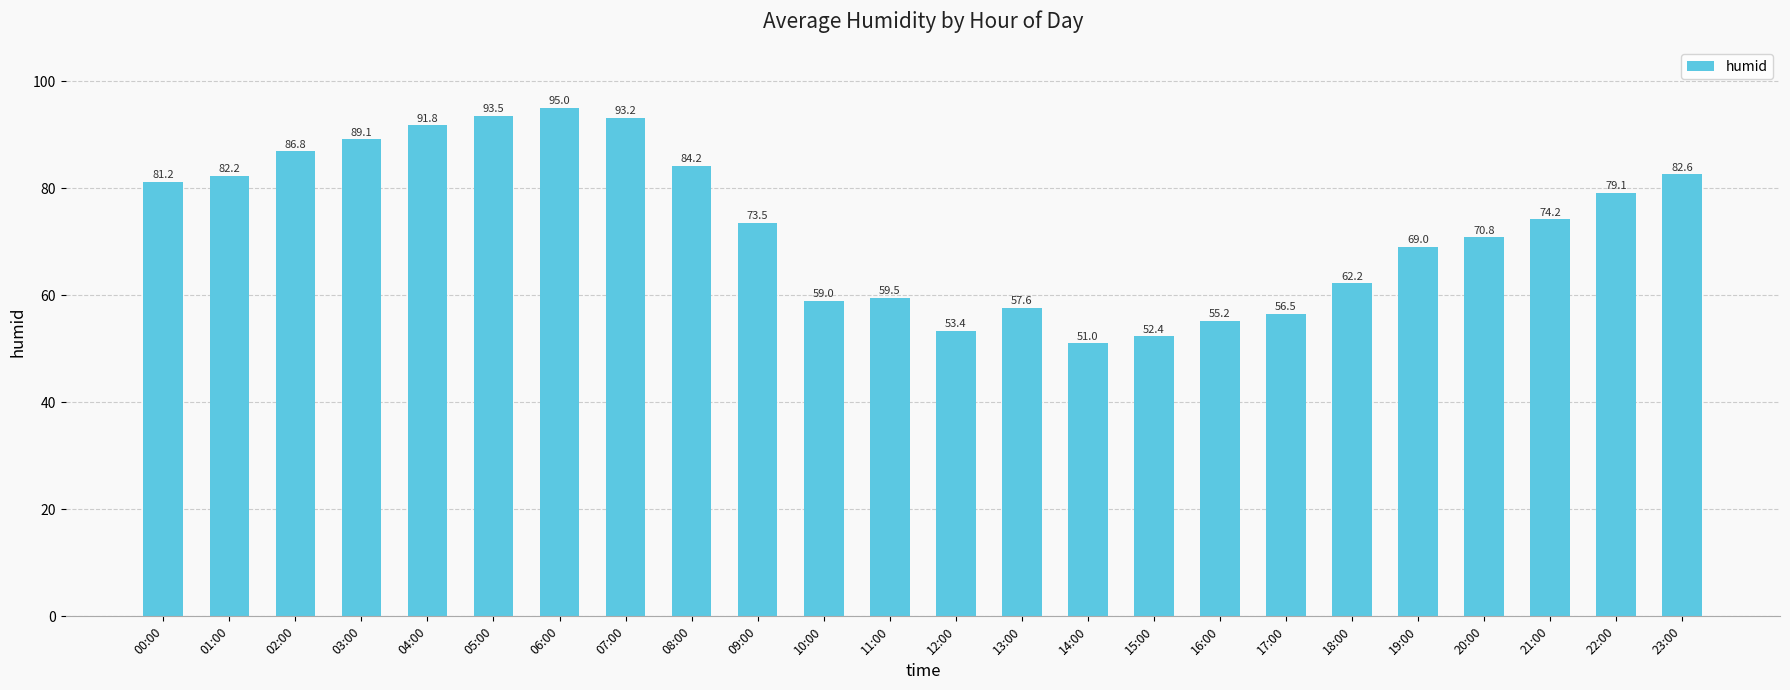

Rank the categories by value from lowest to highest.

14:00, 15:00, 12:00, 16:00, 17:00, 13:00, 10:00, 11:00, 18:00, 19:00, 20:00, 09:00, 21:00, 22:00, 00:00, 01:00, 23:00, 08:00, 02:00, 03:00, 04:00, 07:00, 05:00, 06:00